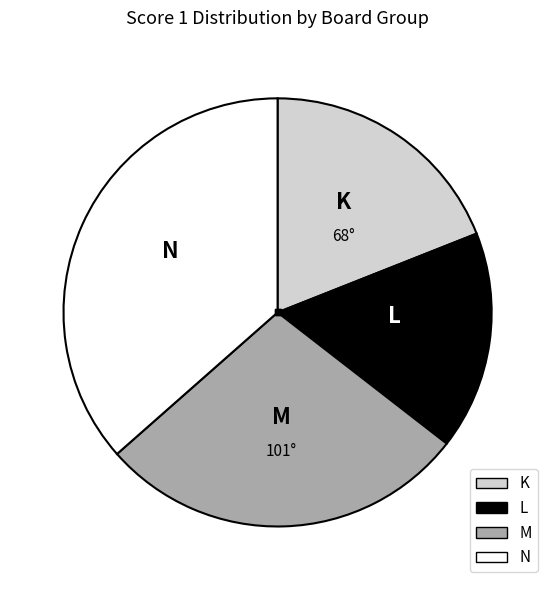

Is there a majority slice in this chart?

No